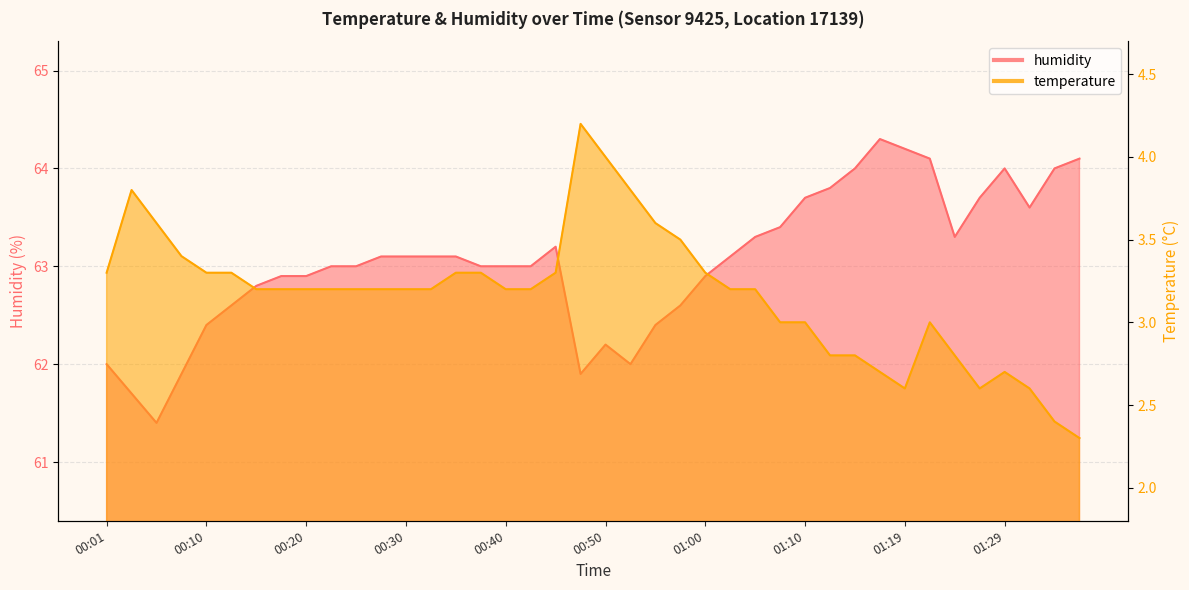

What is the difference between the temperature values at 00:35 and 00:50?

0.7